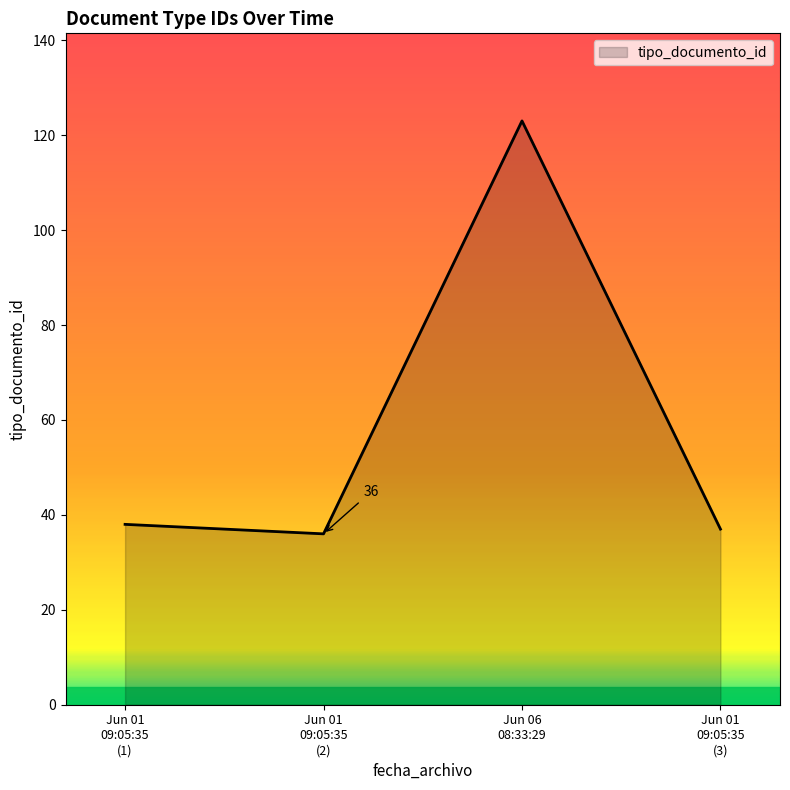

True or false: there are more than 0 points higher than both neighbors.

True